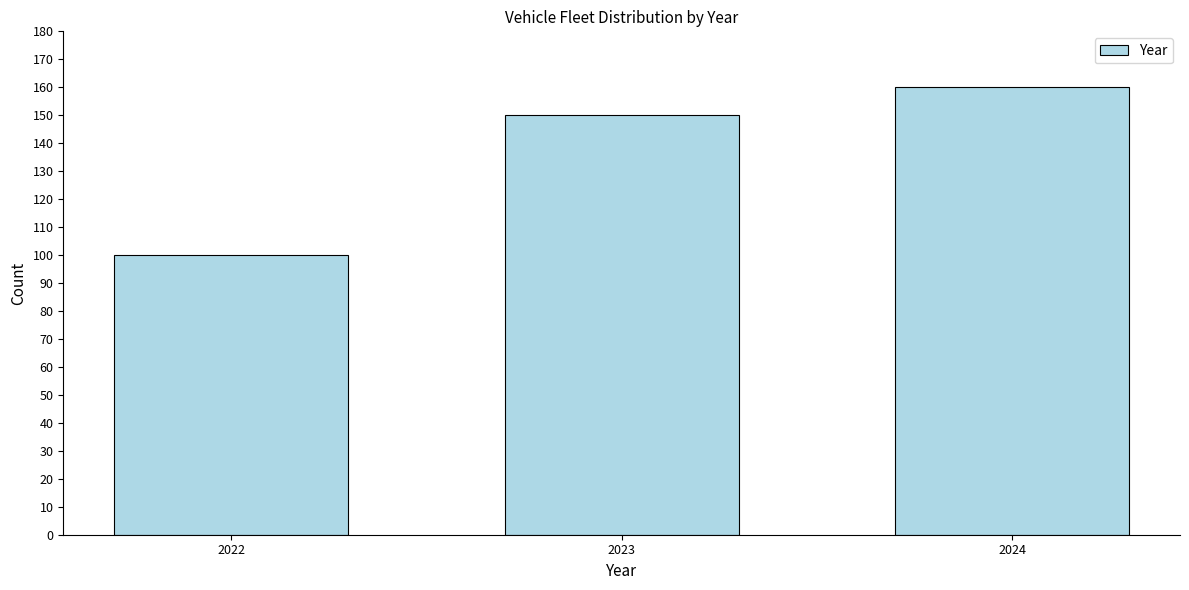

Reading left to right, extract all data points from this chart.

100	150	160